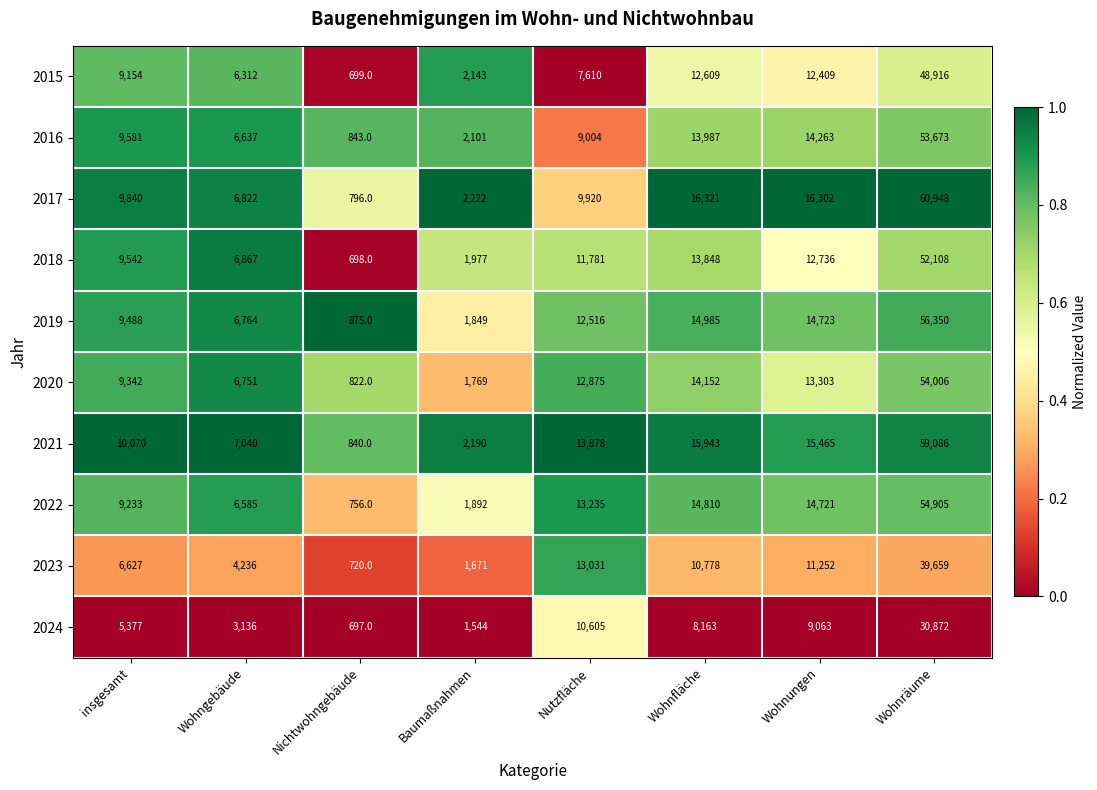

At which category is the sum across all series the highest?

Wohnräume